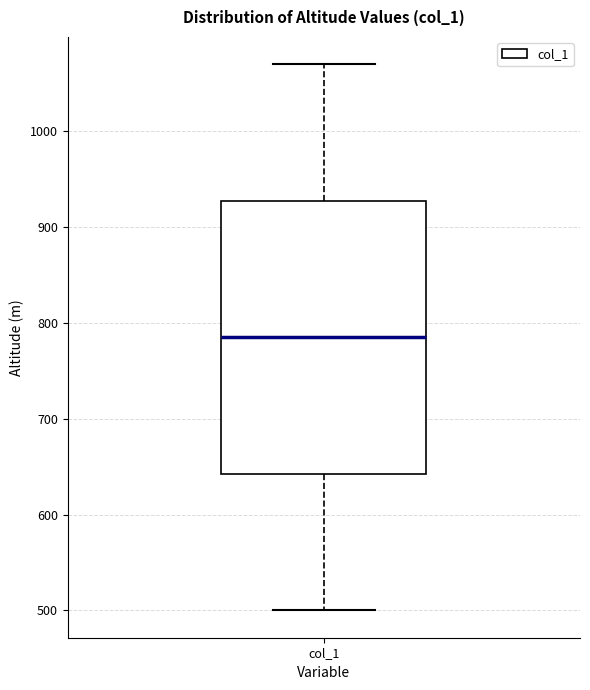

Where does the median line of the box for col_1 sit on the y-axis? The values are not printed on the chart, so give them approximately, as read against the axis.

790